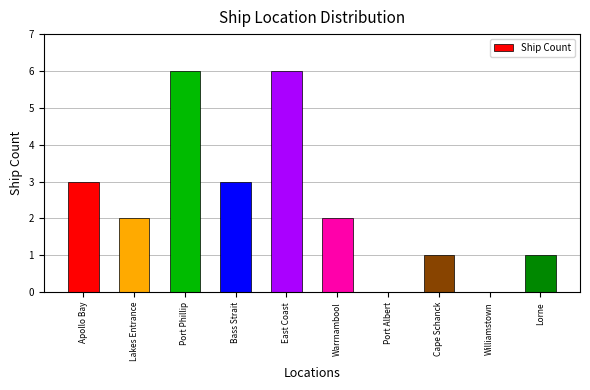

How many series are shown in this chart?

1